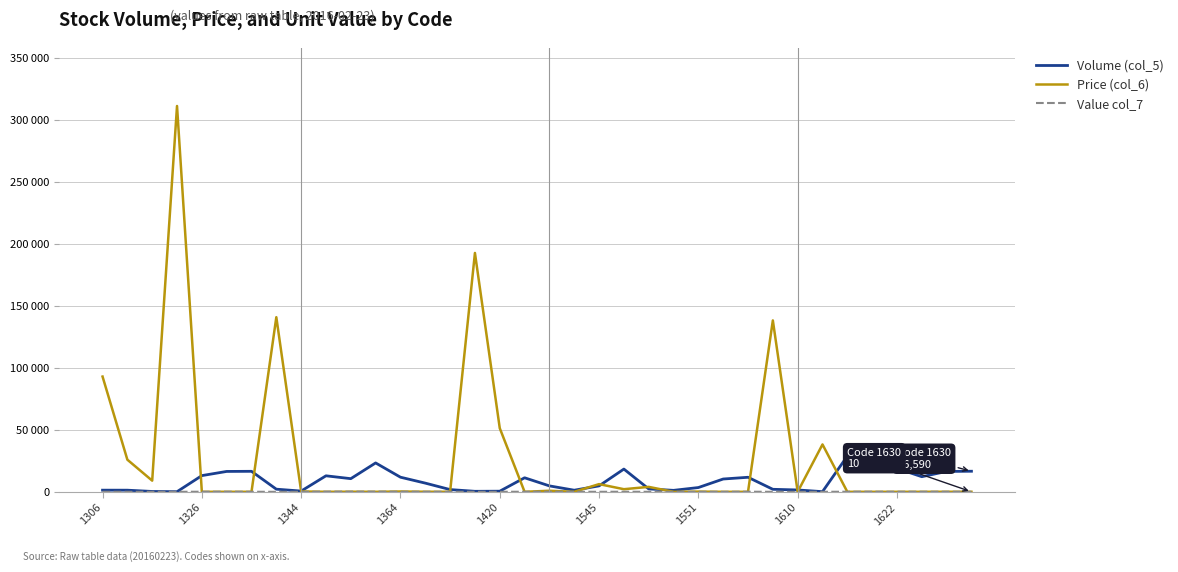

Does the chart display data point markers on the line(s)?

No